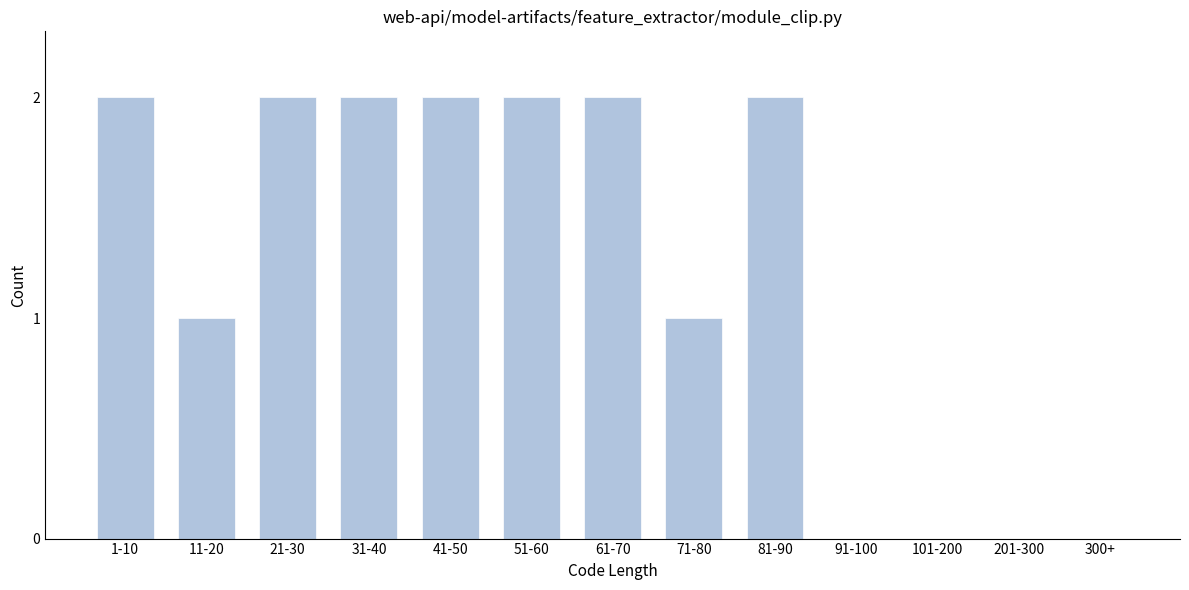

Reading right to left, transcribe all the data shown in this chart.

300+=0	201-300=0	101-200=0	91-100=0	81-90=2	71-80=1	61-70=2	51-60=2	41-50=2	31-40=2	21-30=2	11-20=1	1-10=2